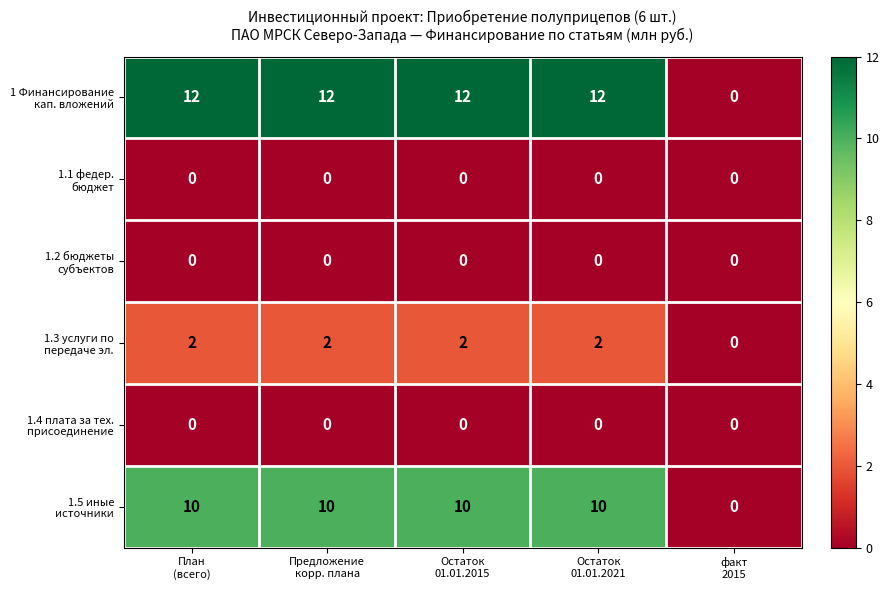

What is the greatest value displayed?

12